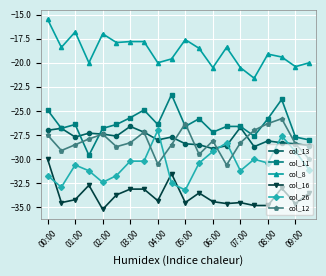

Which series has the largest total across all categories?

col_8